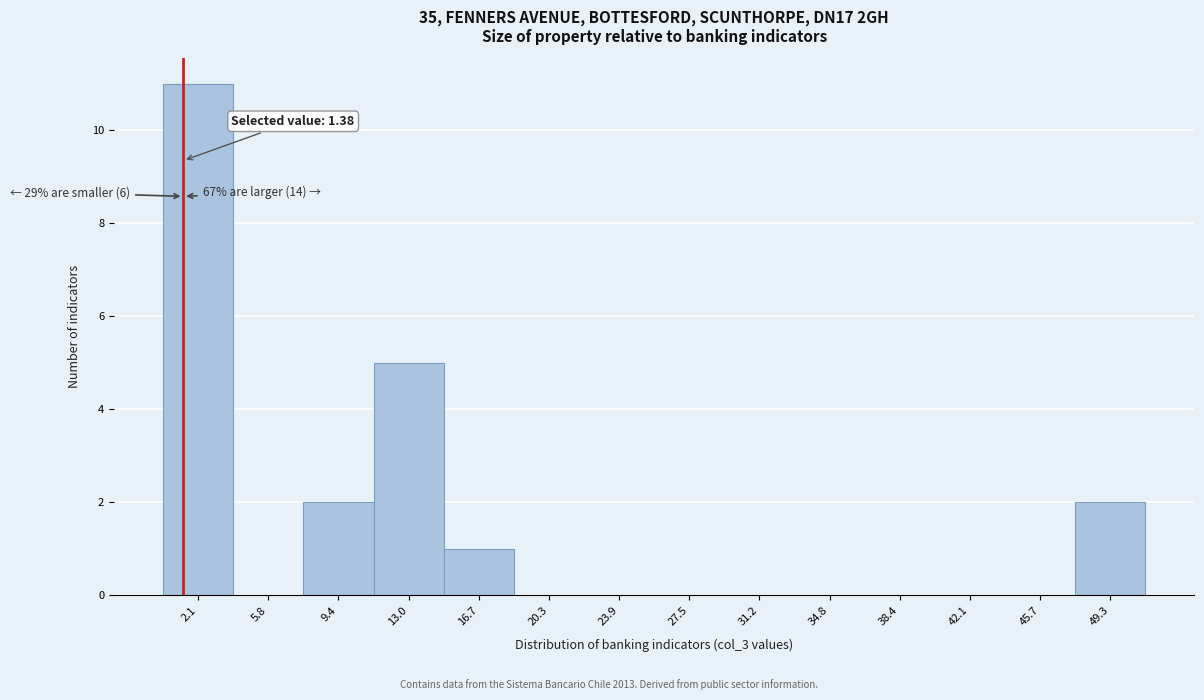

Which range on the x-axis has the tallest bar?

0.5 to 4.0